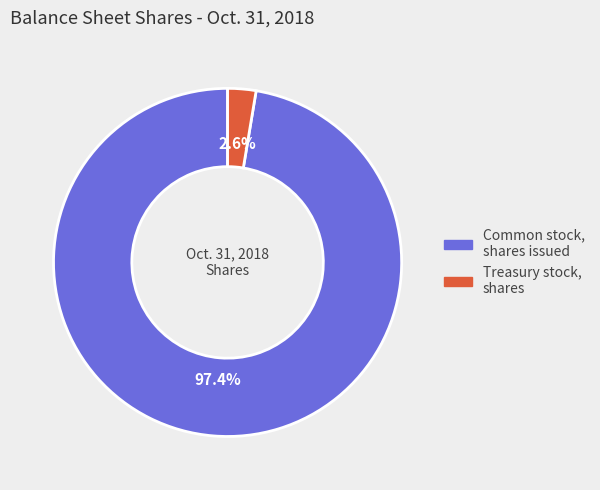

How many segments does this pie chart have?

2